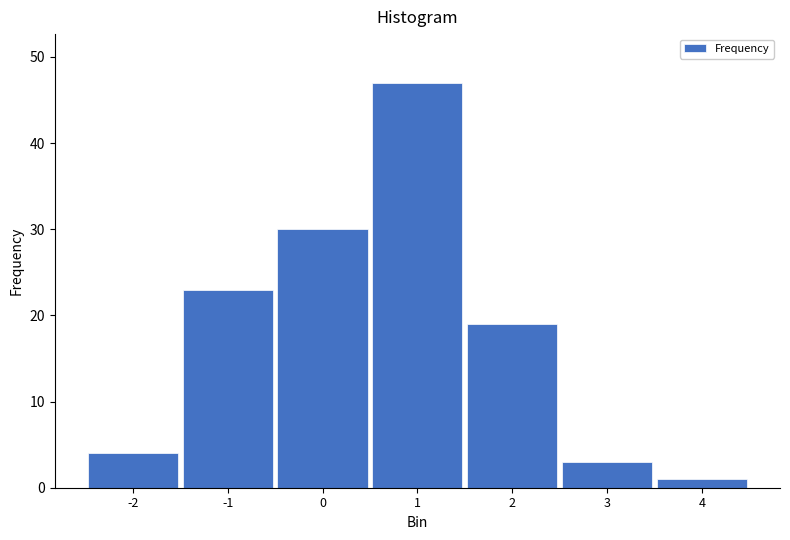

Reading left to right, extract all data points from this chart.

4	23	30	47	19	3	1